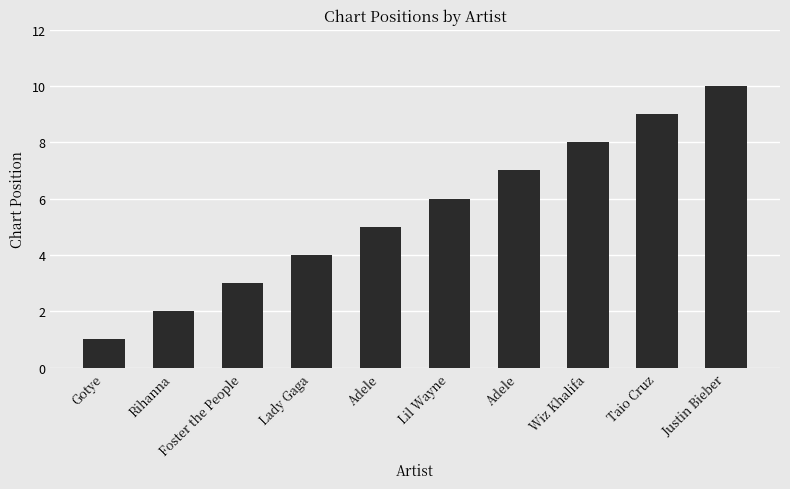

How many data points are less than 6?

5